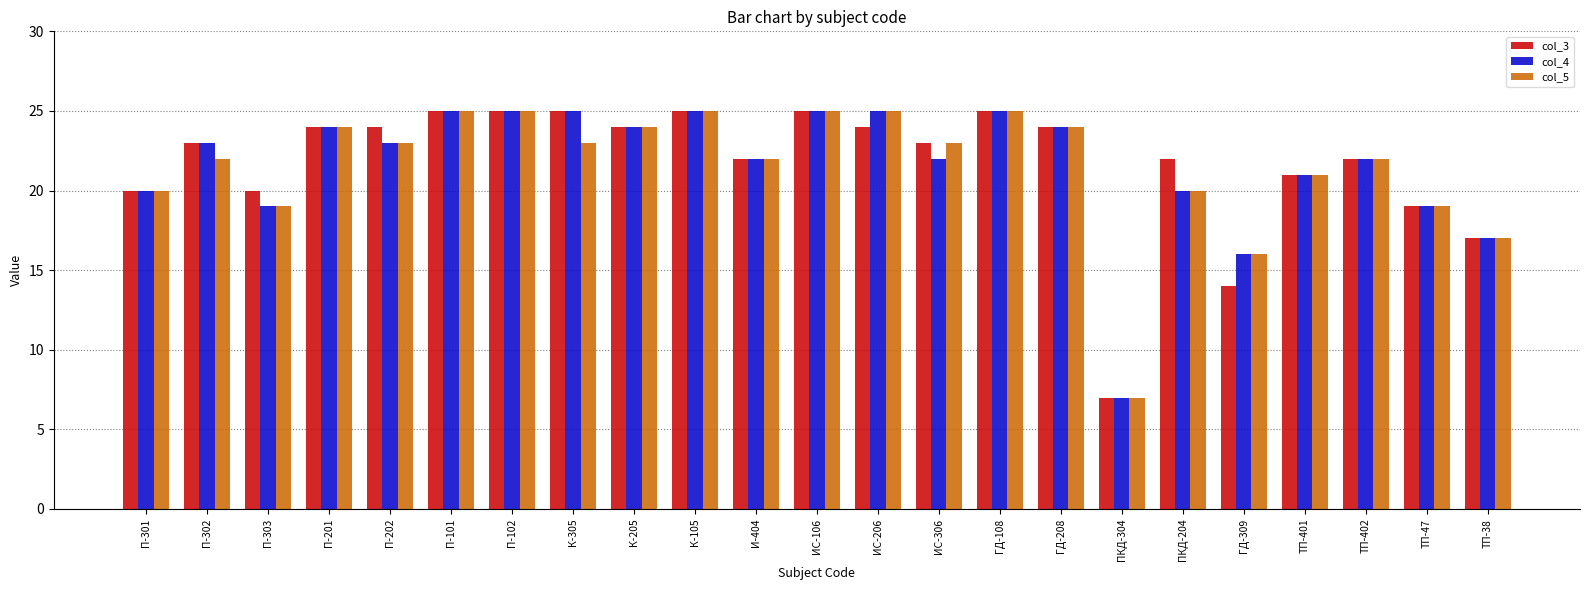

Where is col_5 nearest to the value 16?

ГД-309